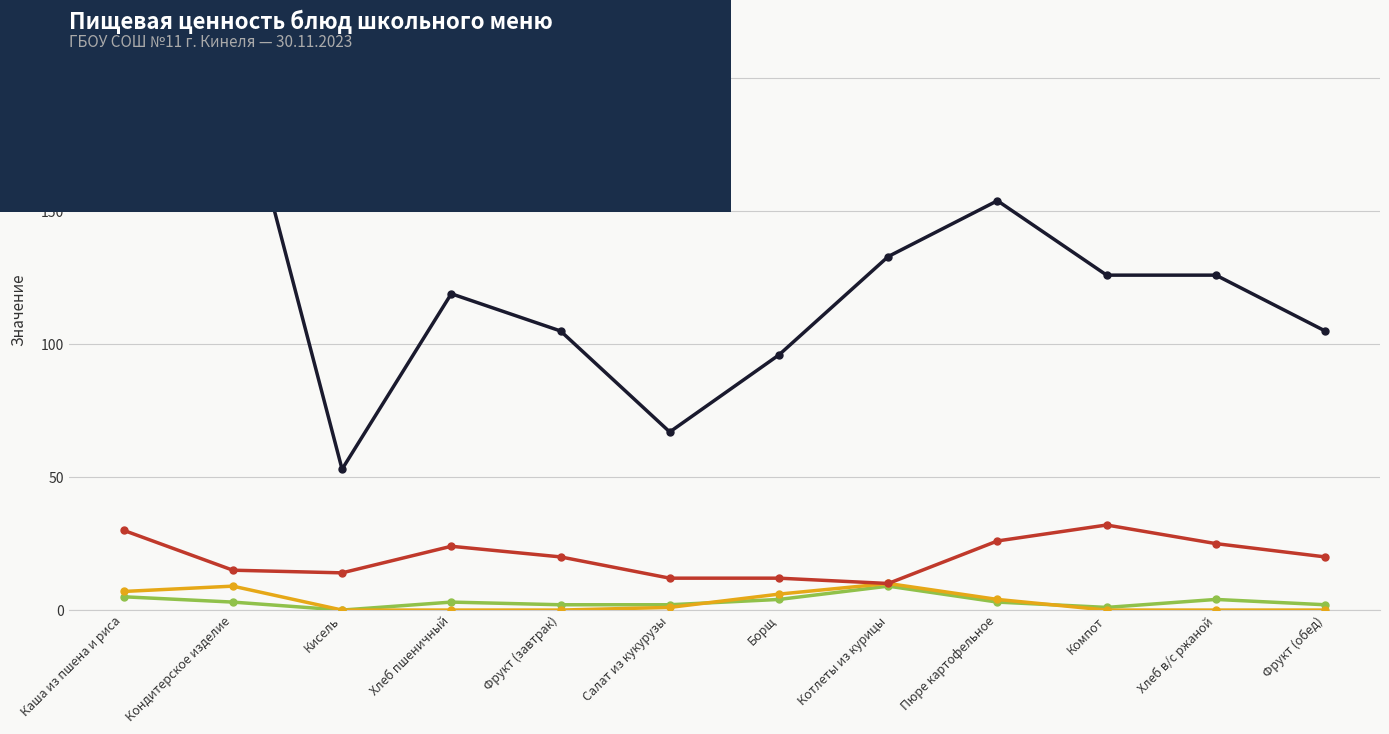

Which series has the largest total across all categories?

Калорийность